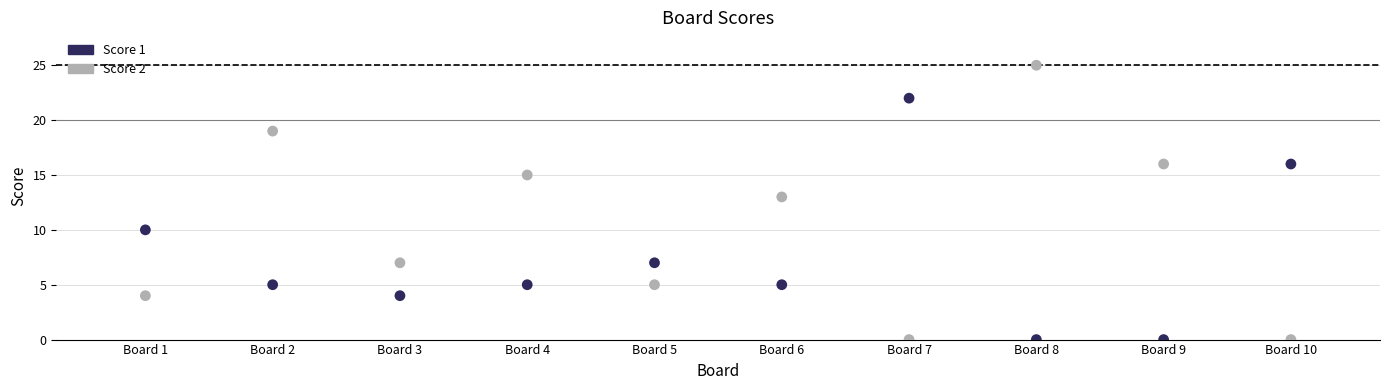

Across all data points, what is the range of X values (max minus min)?

9